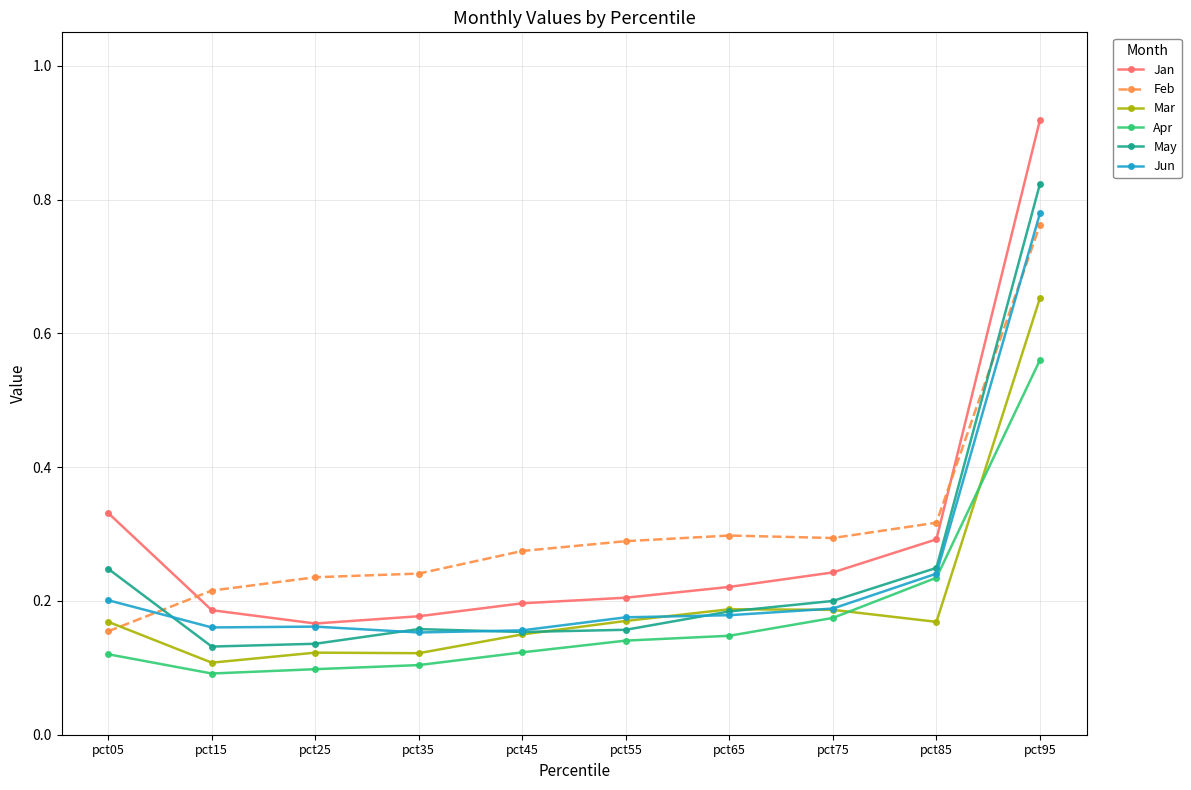

Rank the series by their maximum value, from lowest to highest.

Apr, Mar, Feb, Jun, May, Jan